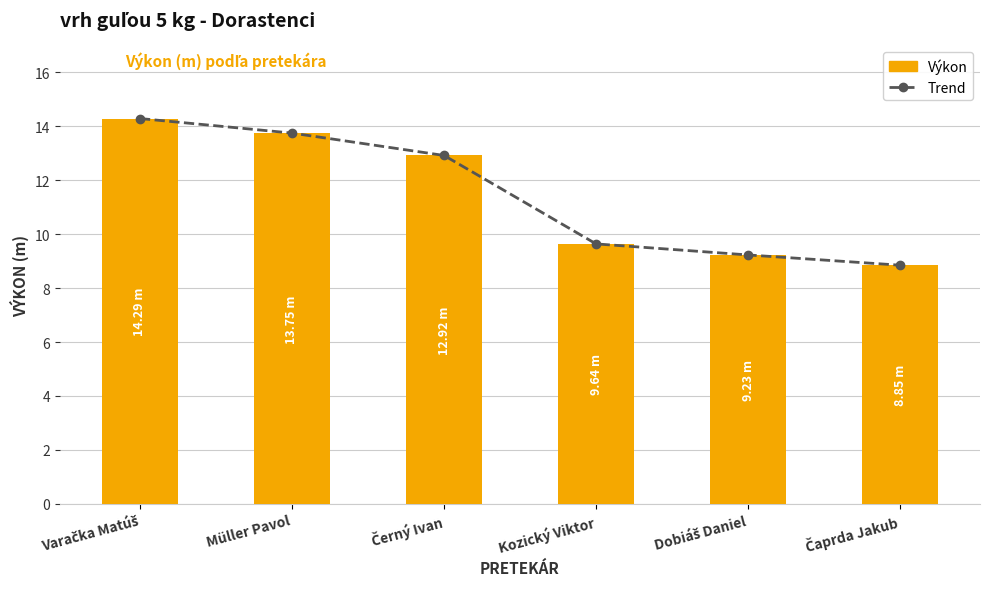

What position from the left is Černý Ivan?

3